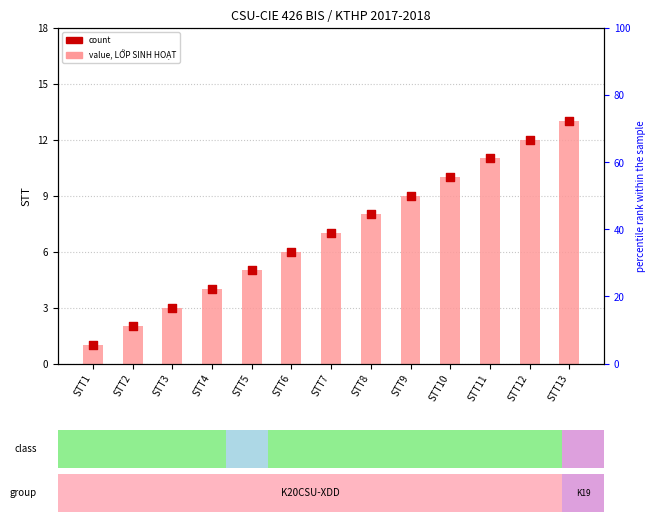

What is the change in value from STT1 to STT2?

+1